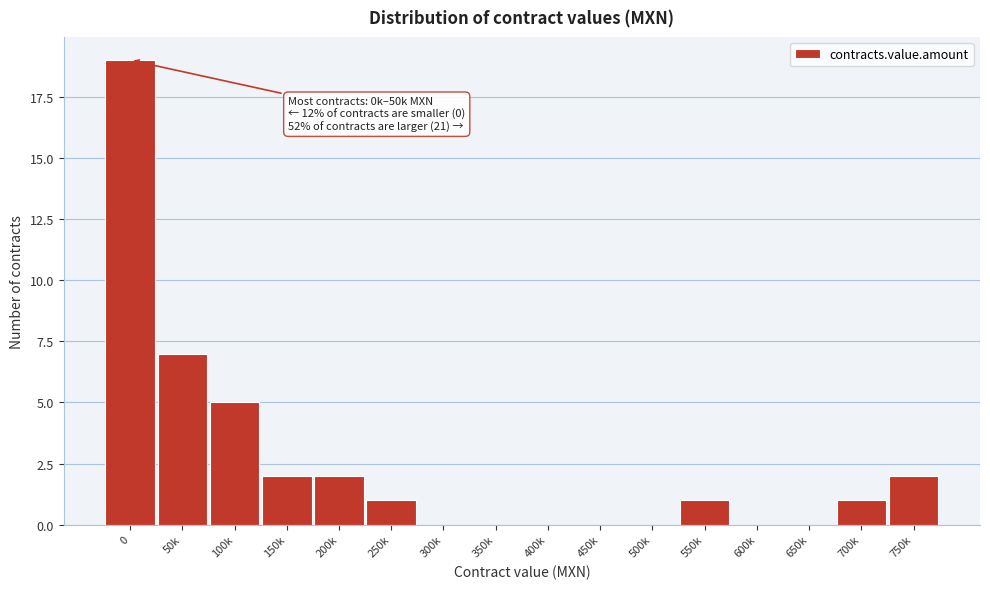

Reading right to left, what are all the values shown in this chart?

750k=2	700k=1	650k=0	600k=0	550k=1	500k=0	450k=0	400k=0	350k=0	300k=0	250k=1	200k=2	150k=2	100k=5	50k=7	0=19